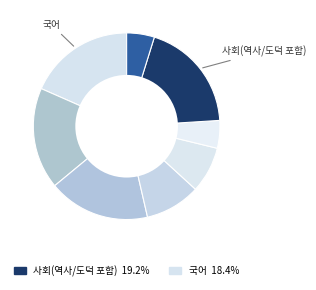

How many slices are in this pie chart?

8